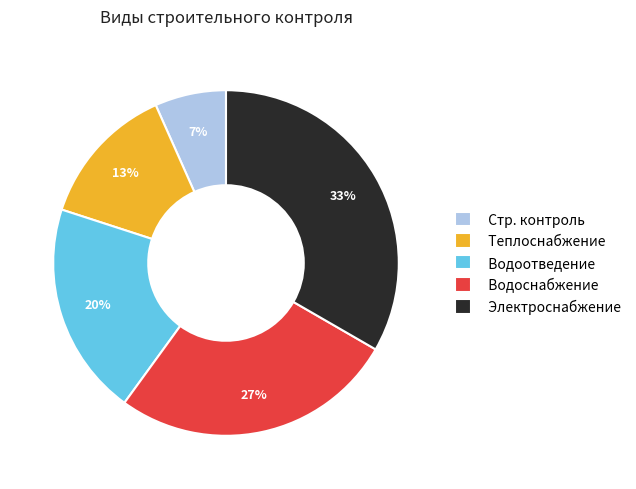

To the nearest percent, what percentage of the pie is Водоотведение?

20%